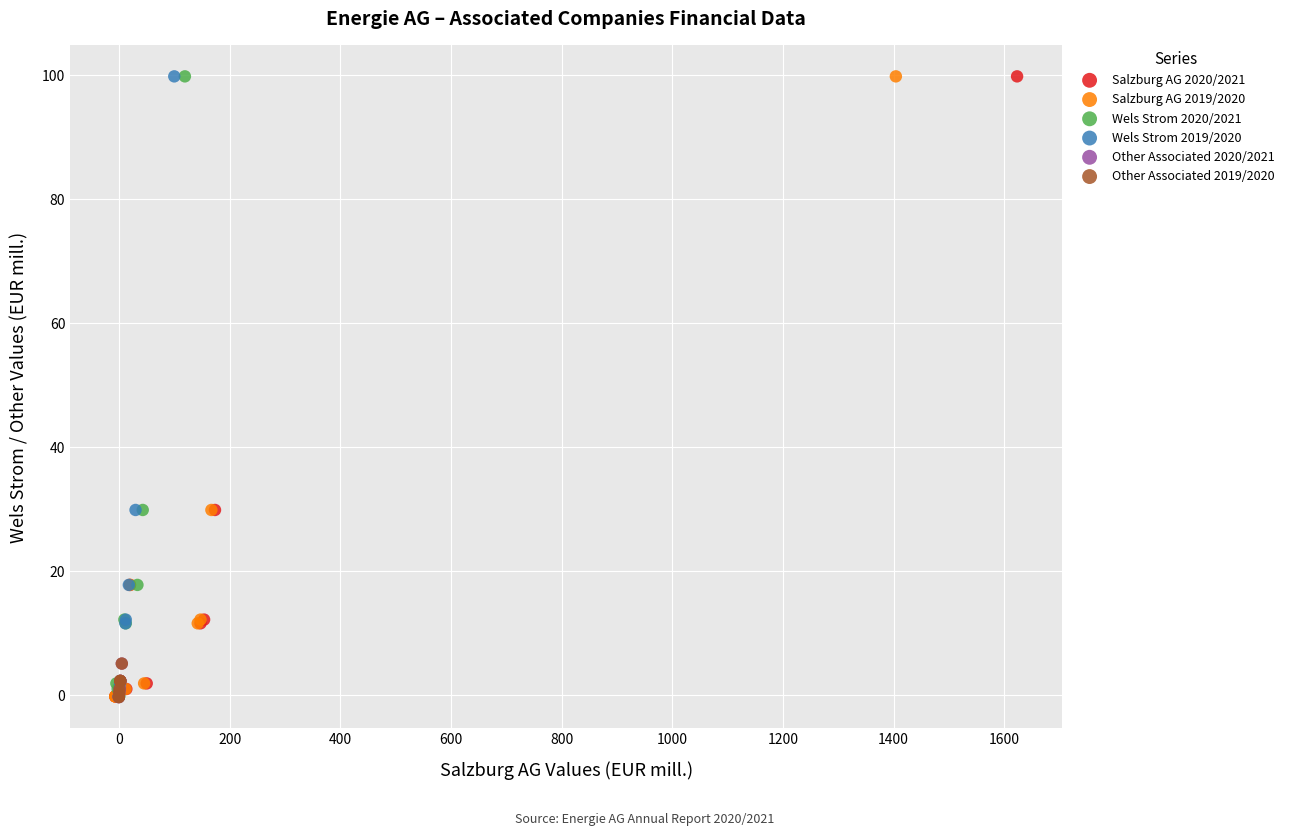

What are all the series names shown in the legend?

Salzburg AG 2020/2021, Salzburg AG 2019/2020, Wels Strom 2020/2021, Wels Strom 2019/2020, Other Associated 2020/2021, Other Associated 2019/2020